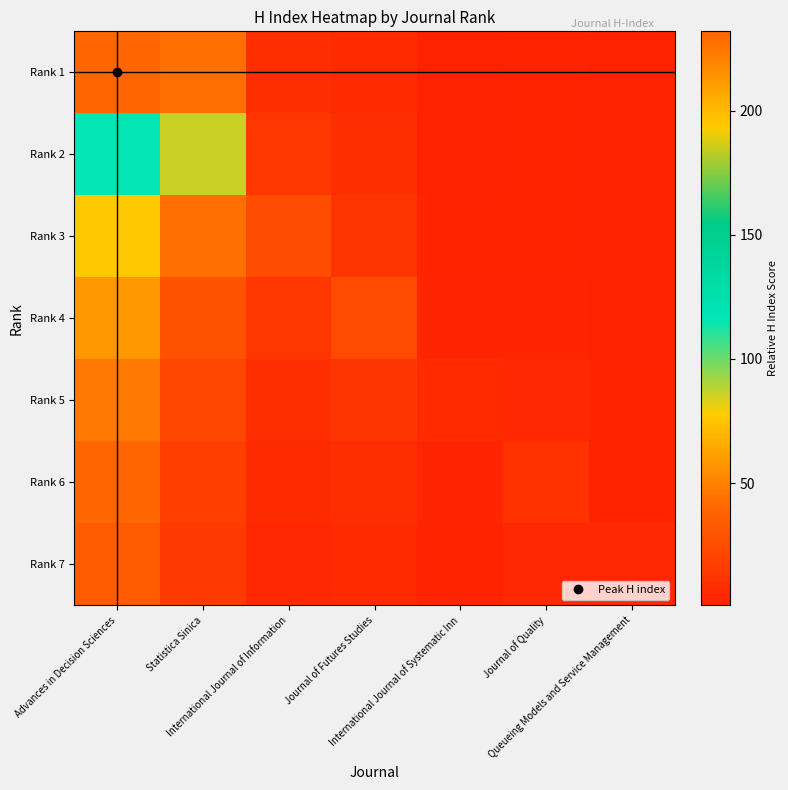

Which label corresponds to the largest value in the chart?

Advances in Decision Sciences